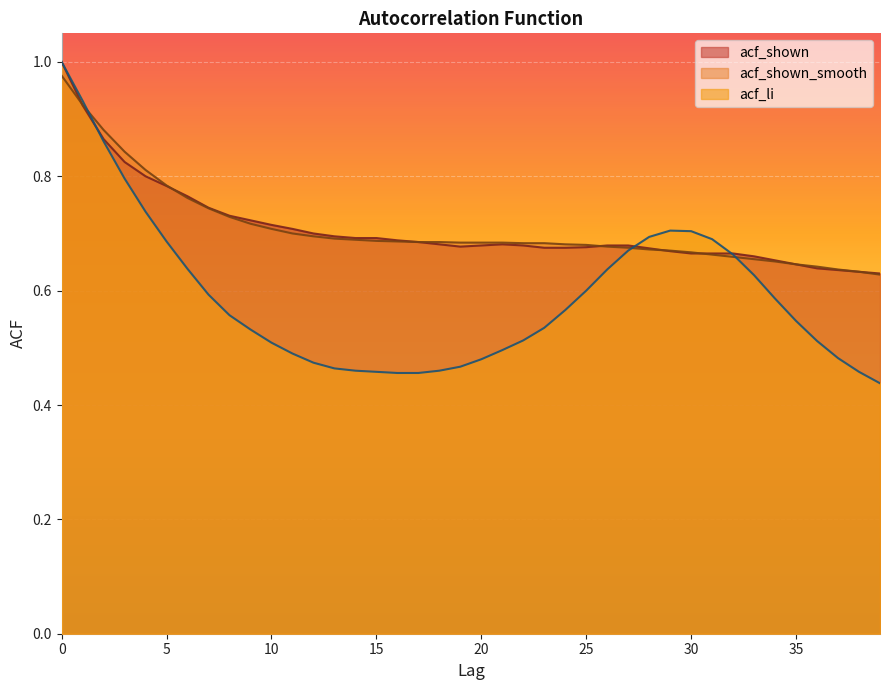

Which series has the largest total across all categories?

acf_shown